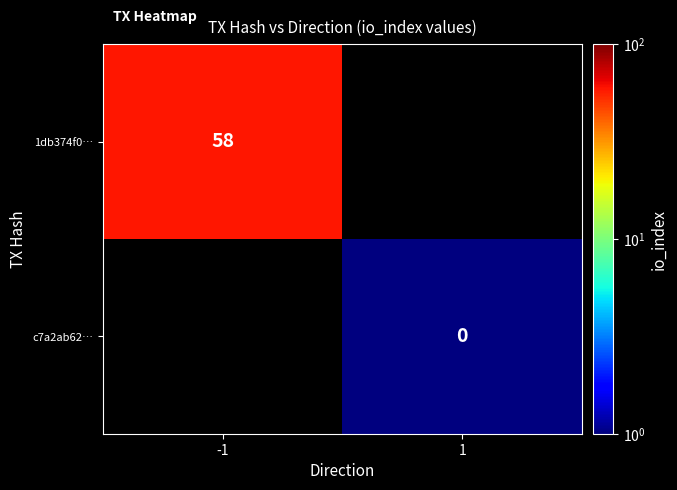

The value of 1db374f0… at -1 is 26. True or false?

False